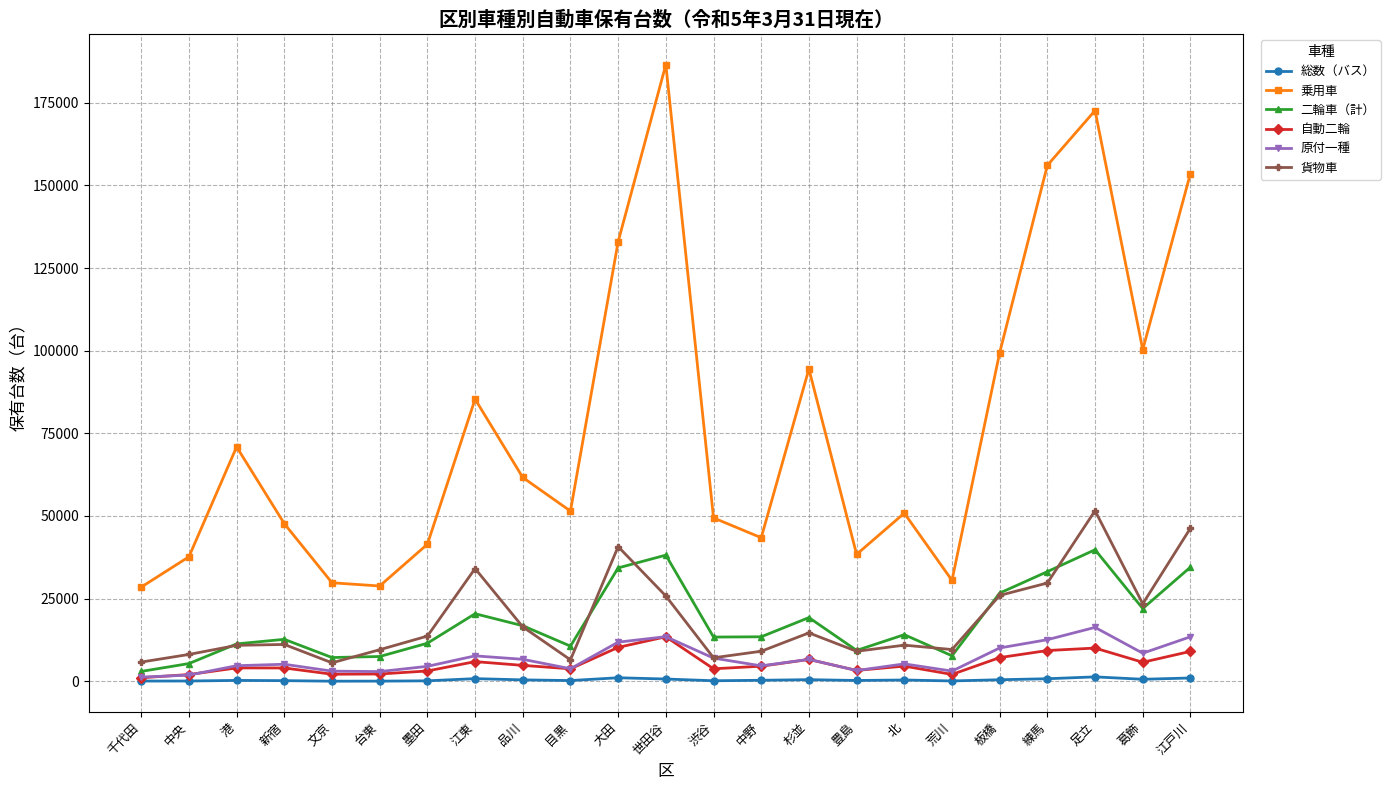

The 二輪車（計） series shows 10024 at 世田谷. True or false?

False